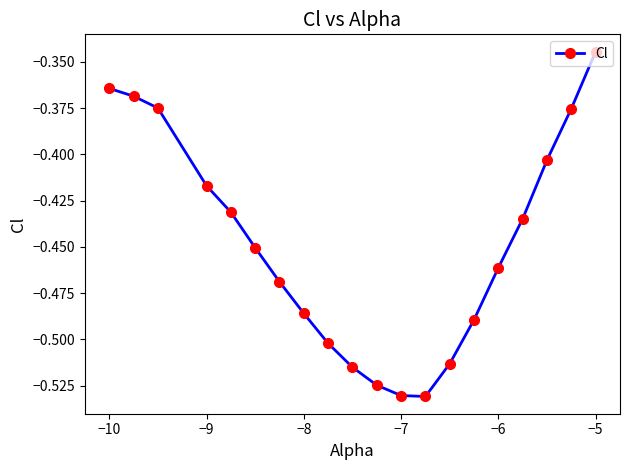

How many points are lower than both their immediate neighbors (excluding endpoints)?

1